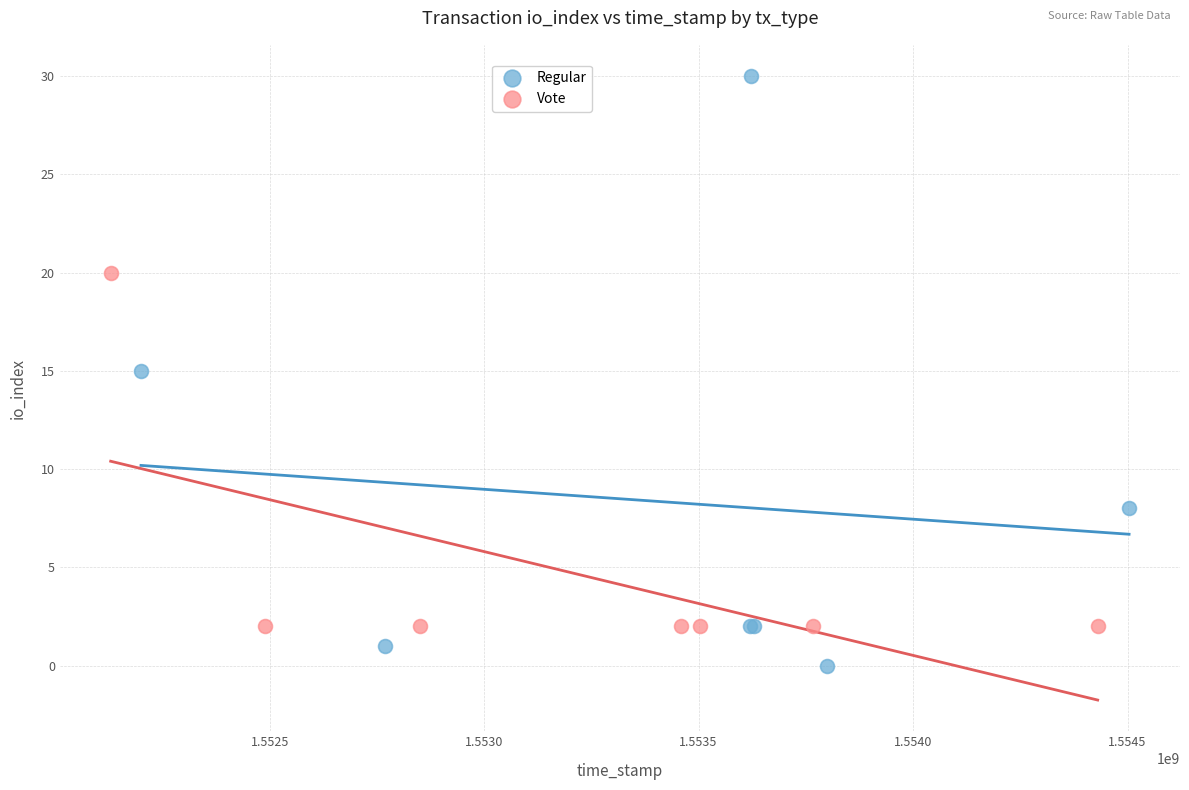

What are all the series names shown in the legend?

Regular, Vote